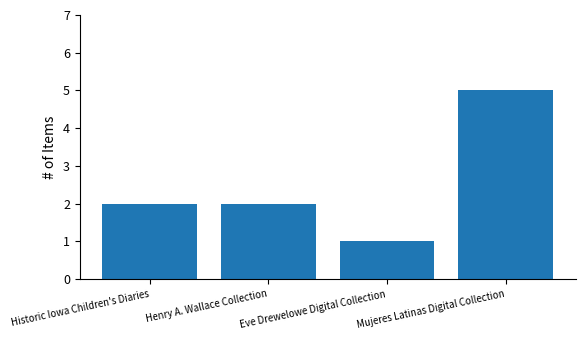

What is the minimum value shown in the chart?

1